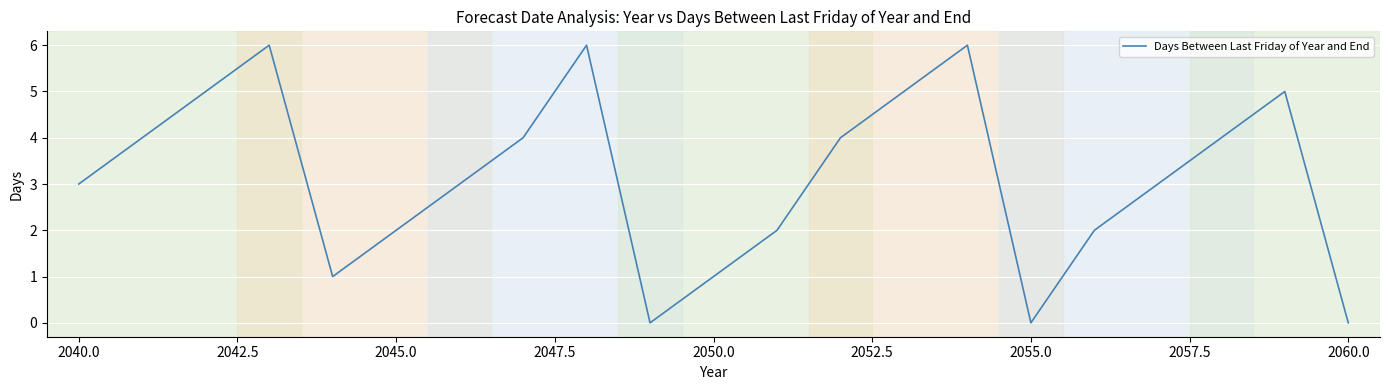

What is the difference between the maximum and minimum values?

6